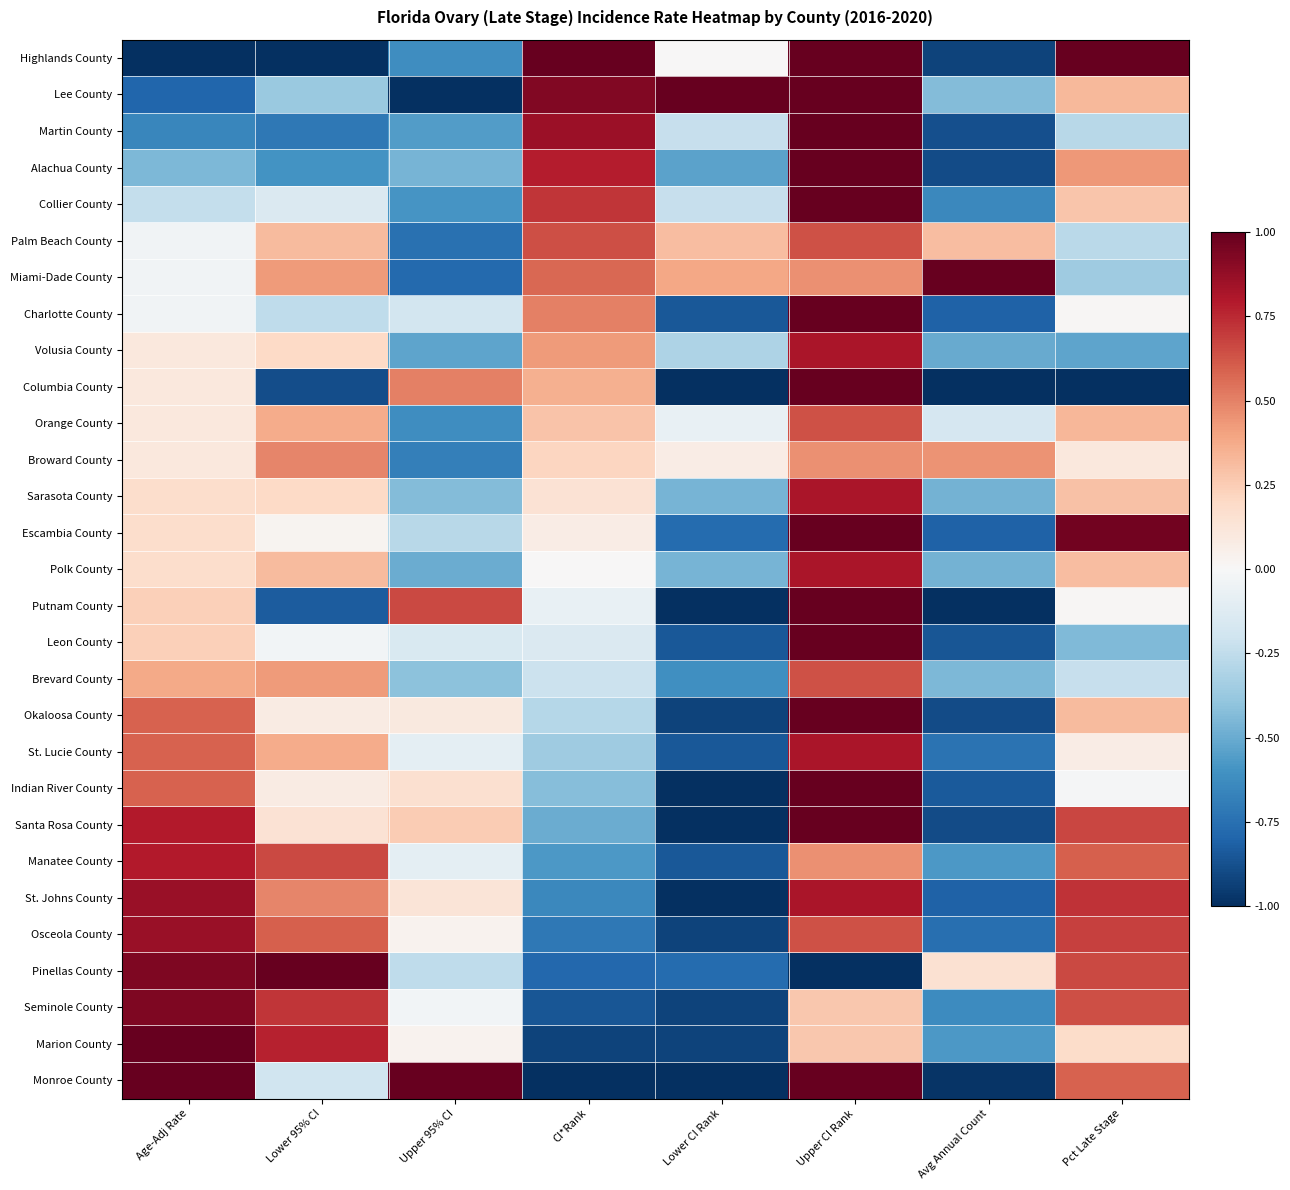

Reading left to right, transcribe all the data shown in this chart.

Highlands County: Age-Adj Rate=-1.0	Lower 95% CI=-1.0	Upper 95% CI=-0.6	CI*Rank=1.0	Lower CI Rank=0.0	Upper CI Rank=1.0	Avg Annual Count=-0.9	Pct Late Stage=1.0
Lee County: Age-Adj Rate=-0.8	Lower 95% CI=-0.4	Upper 95% CI=-1.0	CI*Rank=0.9	Lower CI Rank=1.0	Upper CI Rank=1.0	Avg Annual Count=-0.4	Pct Late Stage=0.3
Martin County: Age-Adj Rate=-0.7	Lower 95% CI=-0.7	Upper 95% CI=-0.6	CI*Rank=0.9	Lower CI Rank=-0.2	Upper CI Rank=1.0	Avg Annual Count=-0.9	Pct Late Stage=-0.3
Alachua County: Age-Adj Rate=-0.4	Lower 95% CI=-0.6	Upper 95% CI=-0.5	CI*Rank=0.8	Lower CI Rank=-0.5	Upper CI Rank=1.0	Avg Annual Count=-0.9	Pct Late Stage=0.4
Collier County: Age-Adj Rate=-0.2	Lower 95% CI=-0.1	Upper 95% CI=-0.6	CI*Rank=0.7	Lower CI Rank=-0.2	Upper CI Rank=1.0	Avg Annual Count=-0.6	Pct Late Stage=0.3
Palm Beach County: Age-Adj Rate=-0.0	Lower 95% CI=0.3	Upper 95% CI=-0.8	CI*Rank=0.6	Lower CI Rank=0.3	Upper CI Rank=0.6	Avg Annual Count=0.3	Pct Late Stage=-0.3
Miami-Dade County: Age-Adj Rate=-0.0	Lower 95% CI=0.4	Upper 95% CI=-0.8	CI*Rank=0.6	Lower CI Rank=0.4	Upper CI Rank=0.5	Avg Annual Count=1.0	Pct Late Stage=-0.4
Charlotte County: Age-Adj Rate=-0.0	Lower 95% CI=-0.3	Upper 95% CI=-0.2	CI*Rank=0.5	Lower CI Rank=-0.8	Upper CI Rank=1.0	Avg Annual Count=-0.8	Pct Late Stage=0.0
Volusia County: Age-Adj Rate=0.1	Lower 95% CI=0.2	Upper 95% CI=-0.5	CI*Rank=0.4	Lower CI Rank=-0.3	Upper CI Rank=0.8	Avg Annual Count=-0.5	Pct Late Stage=-0.5
Columbia County: Age-Adj Rate=0.1	Lower 95% CI=-0.9	Upper 95% CI=0.5	CI*Rank=0.4	Lower CI Rank=-1.0	Upper CI Rank=1.0	Avg Annual Count=-1.0	Pct Late Stage=-1.0
Orange County: Age-Adj Rate=0.1	Lower 95% CI=0.4	Upper 95% CI=-0.6	CI*Rank=0.3	Lower CI Rank=-0.1	Upper CI Rank=0.6	Avg Annual Count=-0.2	Pct Late Stage=0.3
Broward County: Age-Adj Rate=0.1	Lower 95% CI=0.5	Upper 95% CI=-0.7	CI*Rank=0.2	Lower CI Rank=0.1	Upper CI Rank=0.5	Avg Annual Count=0.5	Pct Late Stage=0.1
Sarasota County: Age-Adj Rate=0.2	Lower 95% CI=0.2	Upper 95% CI=-0.4	CI*Rank=0.1	Lower CI Rank=-0.5	Upper CI Rank=0.8	Avg Annual Count=-0.5	Pct Late Stage=0.3
Escambia County: Age-Adj Rate=0.2	Lower 95% CI=0.0	Upper 95% CI=-0.3	CI*Rank=0.1	Lower CI Rank=-0.8	Upper CI Rank=1.0	Avg Annual Count=-0.8	Pct Late Stage=1.0
Polk County: Age-Adj Rate=0.2	Lower 95% CI=0.3	Upper 95% CI=-0.5	CI*Rank=0.0	Lower CI Rank=-0.5	Upper CI Rank=0.8	Avg Annual Count=-0.5	Pct Late Stage=0.3
Putnam County: Age-Adj Rate=0.2	Lower 95% CI=-0.8	Upper 95% CI=0.7	CI*Rank=-0.1	Lower CI Rank=-1.0	Upper CI Rank=1.0	Avg Annual Count=-1.0	Pct Late Stage=0.0
Leon County: Age-Adj Rate=0.2	Lower 95% CI=-0.0	Upper 95% CI=-0.2	CI*Rank=-0.1	Lower CI Rank=-0.8	Upper CI Rank=1.0	Avg Annual Count=-0.9	Pct Late Stage=-0.4
Brevard County: Age-Adj Rate=0.4	Lower 95% CI=0.4	Upper 95% CI=-0.4	CI*Rank=-0.2	Lower CI Rank=-0.6	Upper CI Rank=0.6	Avg Annual Count=-0.5	Pct Late Stage=-0.2
Okaloosa County: Age-Adj Rate=0.6	Lower 95% CI=0.1	Upper 95% CI=0.1	CI*Rank=-0.3	Lower CI Rank=-0.9	Upper CI Rank=1.0	Avg Annual Count=-0.9	Pct Late Stage=0.3
St. Lucie County: Age-Adj Rate=0.6	Lower 95% CI=0.4	Upper 95% CI=-0.1	CI*Rank=-0.4	Lower CI Rank=-0.8	Upper CI Rank=0.8	Avg Annual Count=-0.7	Pct Late Stage=0.1
Indian River County: Age-Adj Rate=0.6	Lower 95% CI=0.1	Upper 95% CI=0.2	CI*Rank=-0.4	Lower CI Rank=-1.0	Upper CI Rank=1.0	Avg Annual Count=-0.8	Pct Late Stage=-0.0
Santa Rosa County: Age-Adj Rate=0.8	Lower 95% CI=0.1	Upper 95% CI=0.3	CI*Rank=-0.5	Lower CI Rank=-1.0	Upper CI Rank=1.0	Avg Annual Count=-0.9	Pct Late Stage=0.7
Manatee County: Age-Adj Rate=0.8	Lower 95% CI=0.7	Upper 95% CI=-0.1	CI*Rank=-0.6	Lower CI Rank=-0.8	Upper CI Rank=0.5	Avg Annual Count=-0.6	Pct Late Stage=0.6
St. Johns County: Age-Adj Rate=0.9	Lower 95% CI=0.5	Upper 95% CI=0.1	CI*Rank=-0.6	Lower CI Rank=-1.0	Upper CI Rank=0.8	Avg Annual Count=-0.8	Pct Late Stage=0.7
Osceola County: Age-Adj Rate=0.9	Lower 95% CI=0.6	Upper 95% CI=0.0	CI*Rank=-0.7	Lower CI Rank=-0.9	Upper CI Rank=0.6	Avg Annual Count=-0.8	Pct Late Stage=0.7
Pinellas County: Age-Adj Rate=0.9	Lower 95% CI=1.0	Upper 95% CI=-0.3	CI*Rank=-0.8	Lower CI Rank=-0.8	Upper CI Rank=-1.0	Avg Annual Count=0.2	Pct Late Stage=0.7
Seminole County: Age-Adj Rate=0.9	Lower 95% CI=0.7	Upper 95% CI=-0.0	CI*Rank=-0.9	Lower CI Rank=-0.9	Upper CI Rank=0.3	Avg Annual Count=-0.6	Pct Late Stage=0.6
Marion County: Age-Adj Rate=1.0	Lower 95% CI=0.8	Upper 95% CI=0.0	CI*Rank=-0.9	Lower CI Rank=-0.9	Upper CI Rank=0.3	Avg Annual Count=-0.6	Pct Late Stage=0.2
Monroe County: Age-Adj Rate=1.0	Lower 95% CI=-0.2	Upper 95% CI=1.0	CI*Rank=-1.0	Lower CI Rank=-1.0	Upper CI Rank=1.0	Avg Annual Count=-1.0	Pct Late Stage=0.6